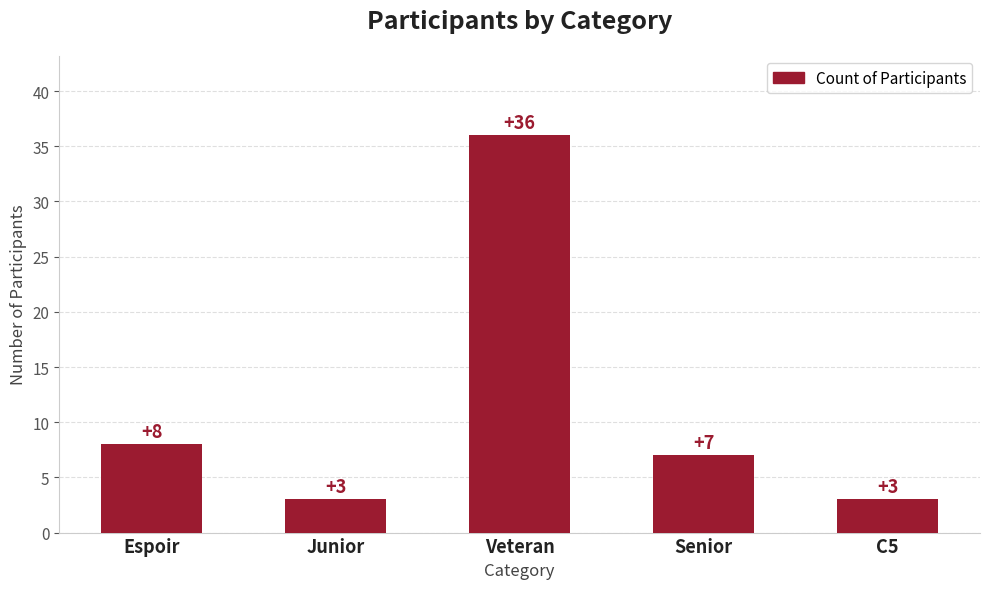

Reading right to left, what are all the values shown in this chart?

C5=3	Senior=7	Veteran=36	Junior=3	Espoir=8